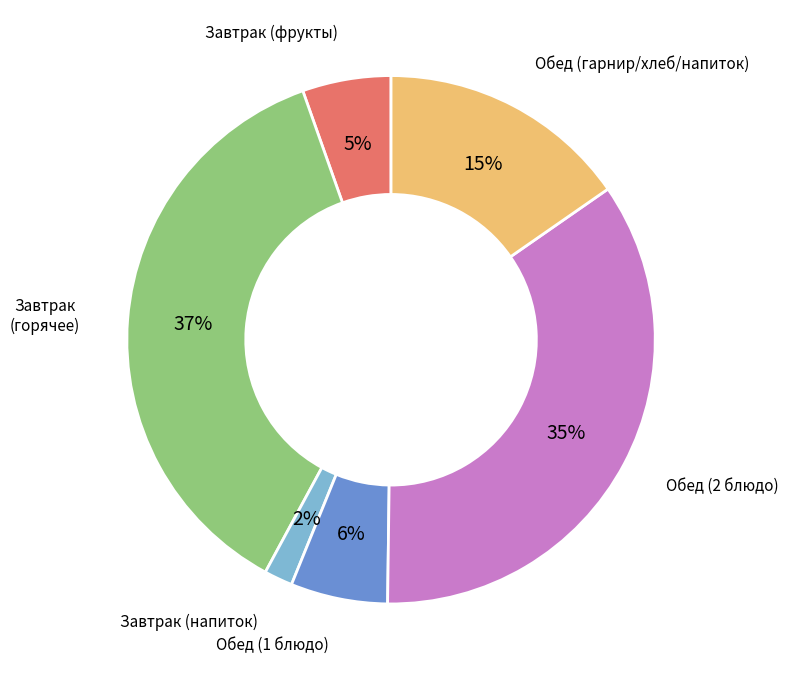

To the nearest percent, what is the average slice percentage?

17%